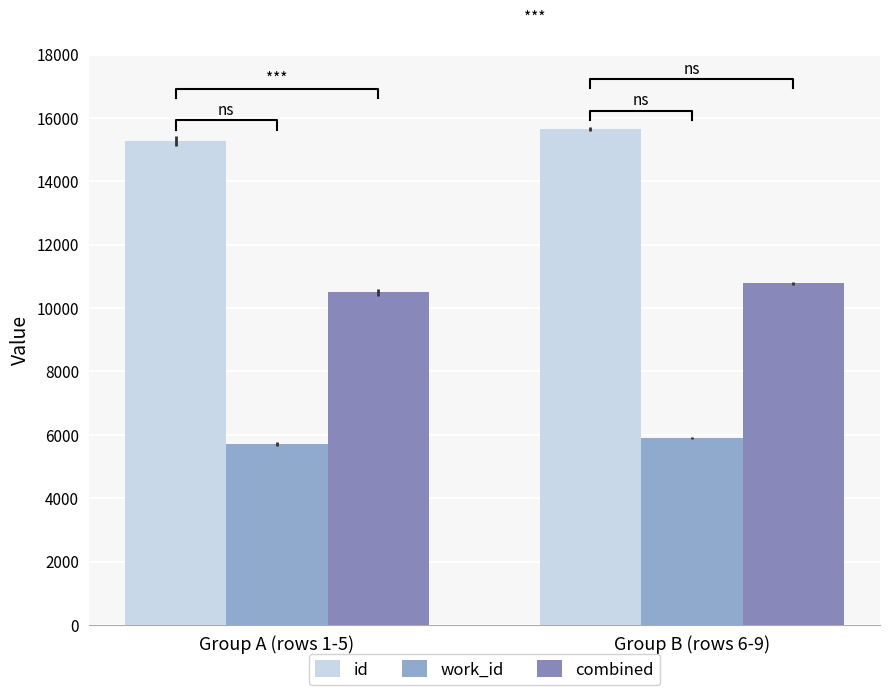

What is the label of the 1st bar from the left?

Group A (rows 1-5)